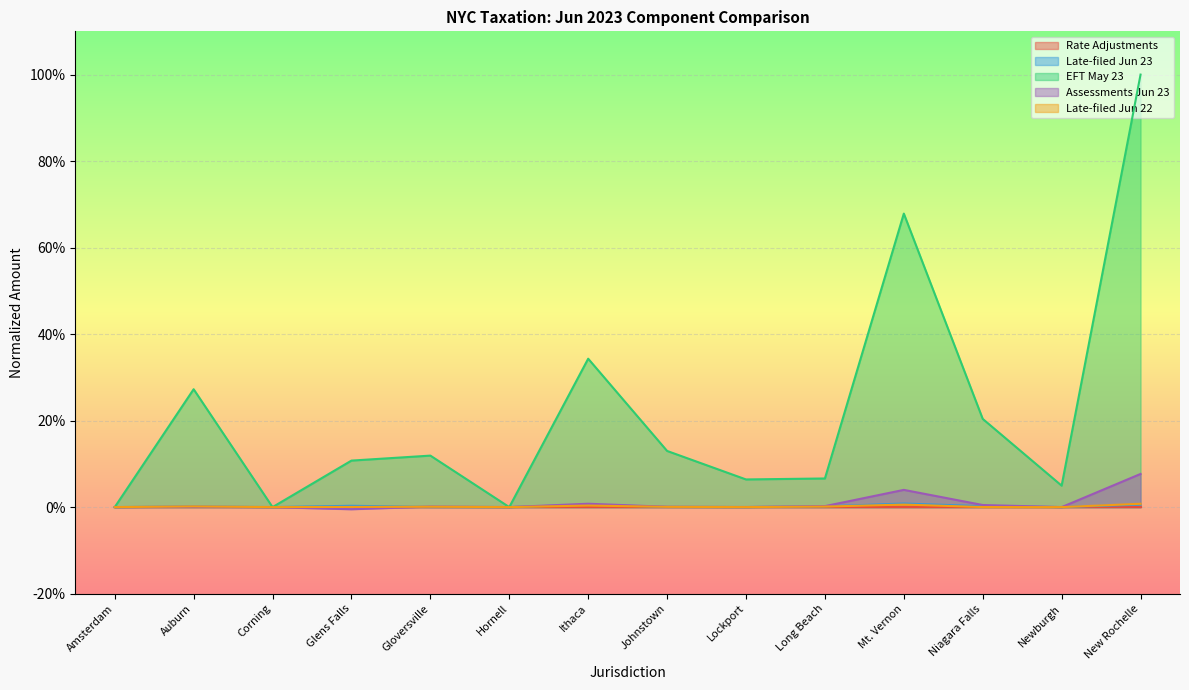

Is it true that Assessments Jun 23 equals 0.0 at Ithaca?

True